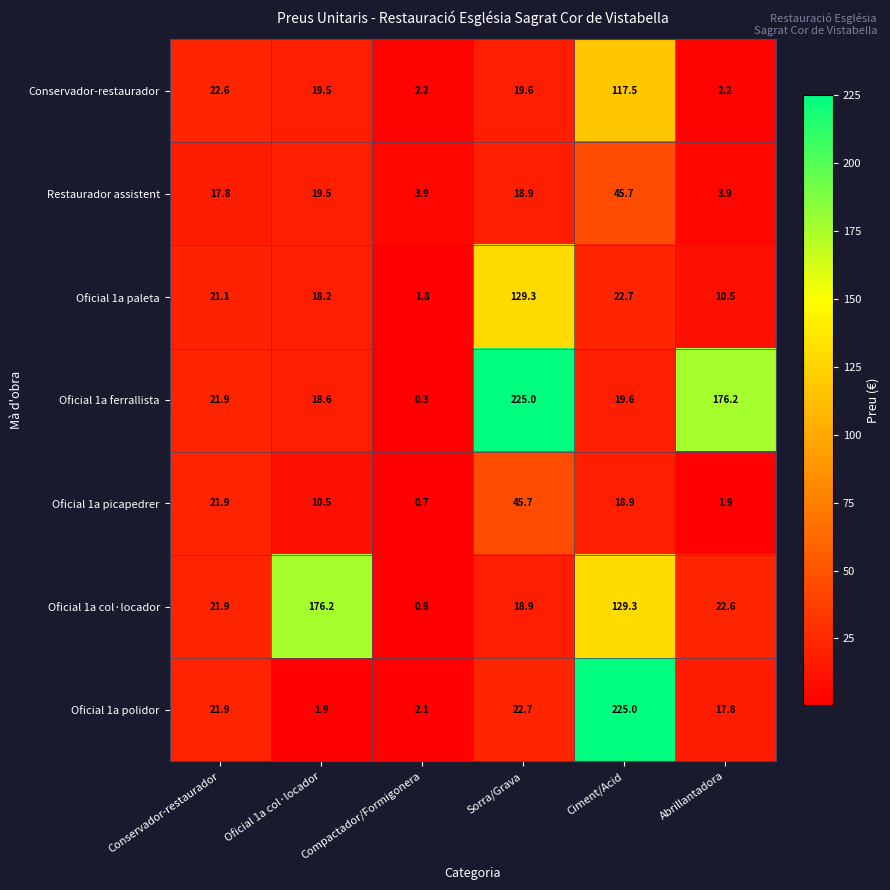

Rank the categories by Oficial 1a col·locador value from highest to lowest.

Oficial 1a col·locador, Ciment/Acid, Abrillantadora, Conservador-restaurador, Sorra/Grava, Compactador/Formigonera